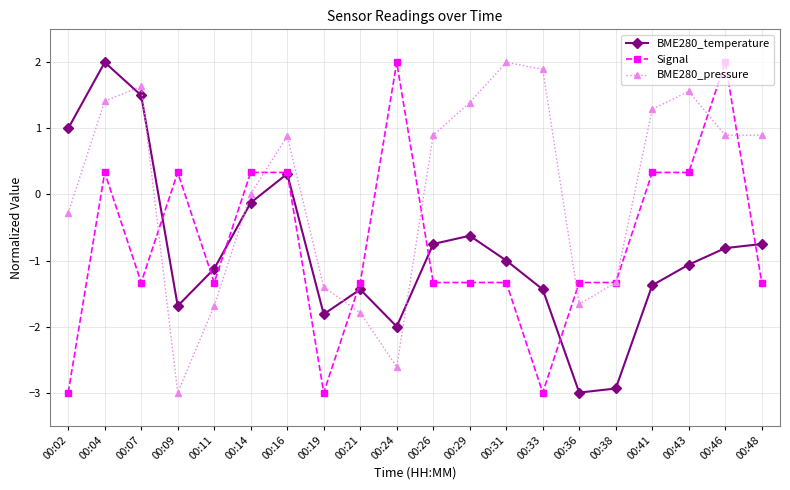

What is the approximate value of BME280_temperature at 00:04?

2.0